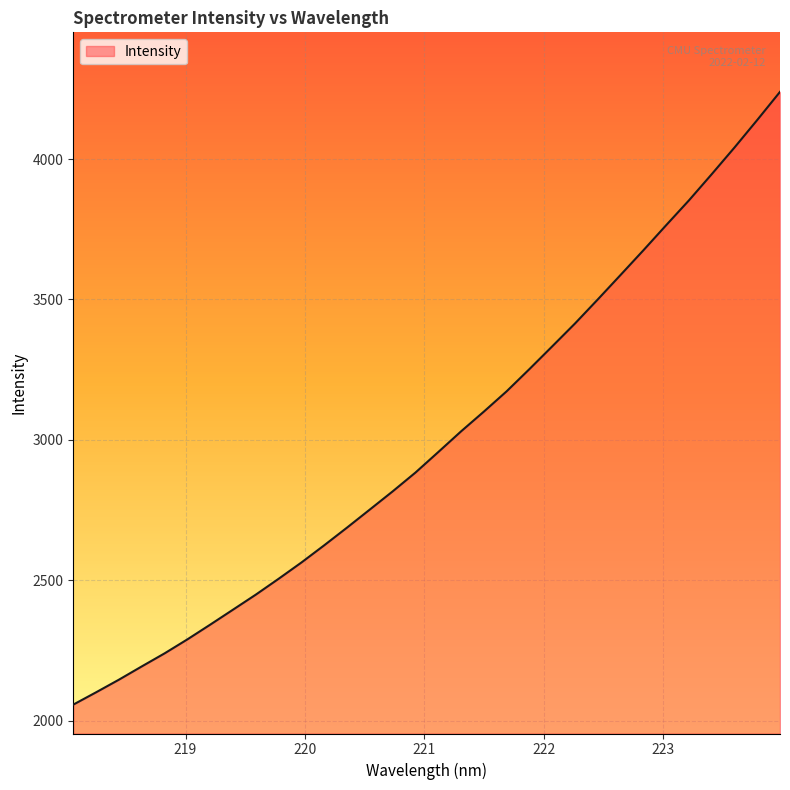

What is the smallest value displayed?

2057.3